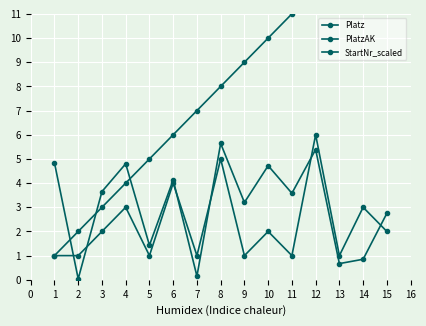

Between 2 and 3, which series saw the biggest shift?

StartNr_scaled